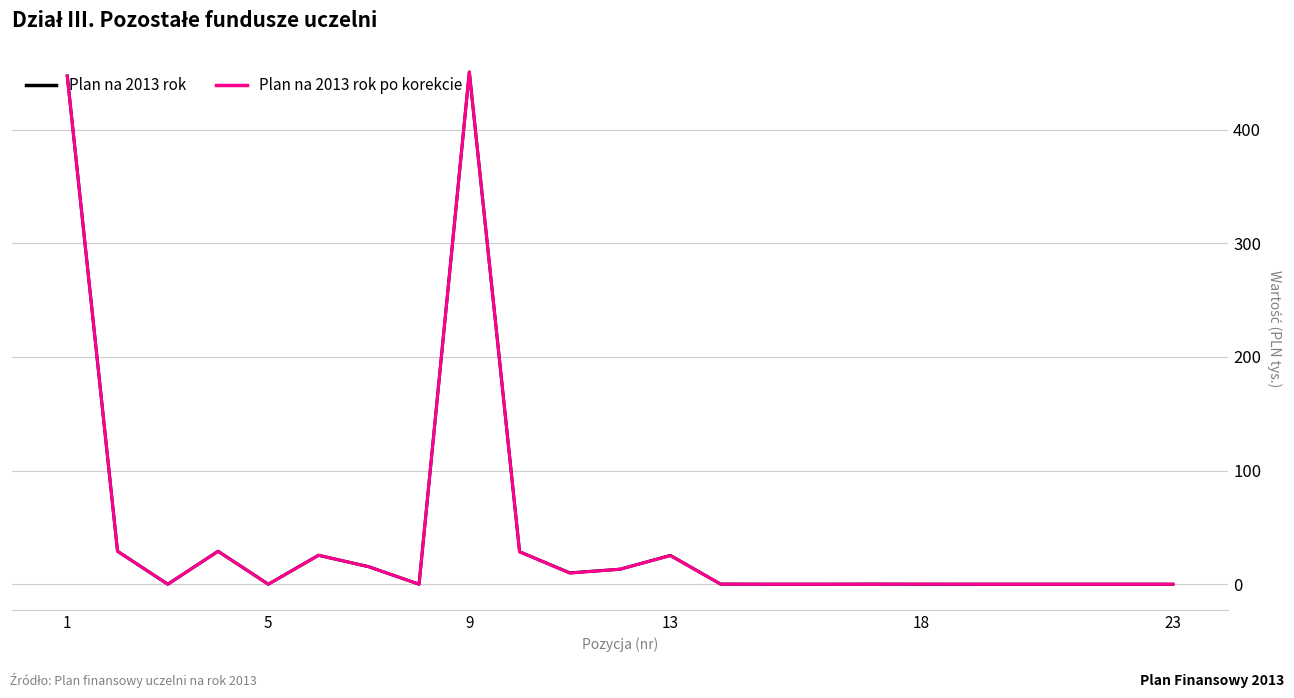

What is the maximum value shown in the chart?

450.6